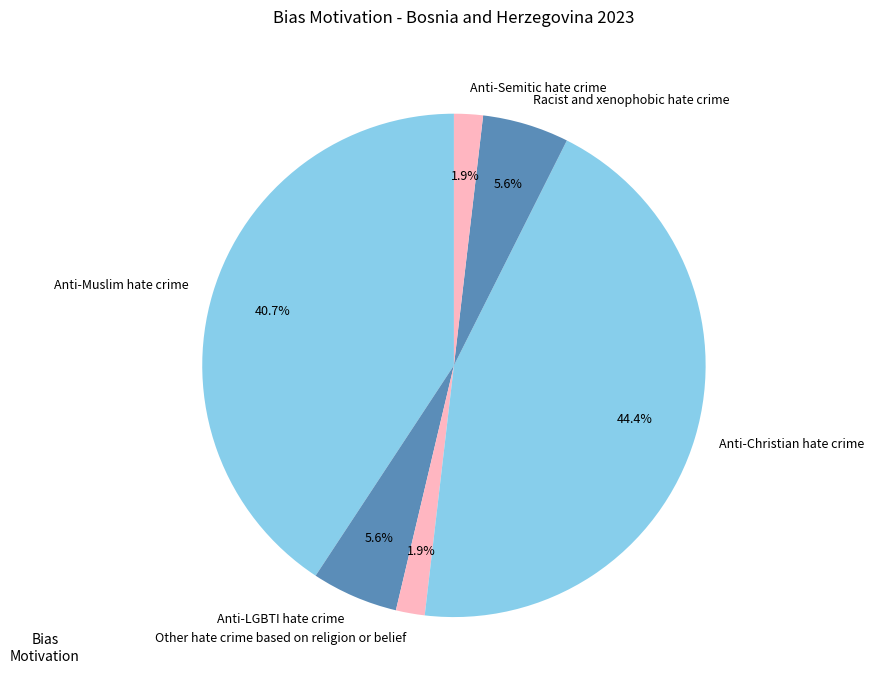

What is the largest slice in the pie chart?

Anti-Christian hate crime